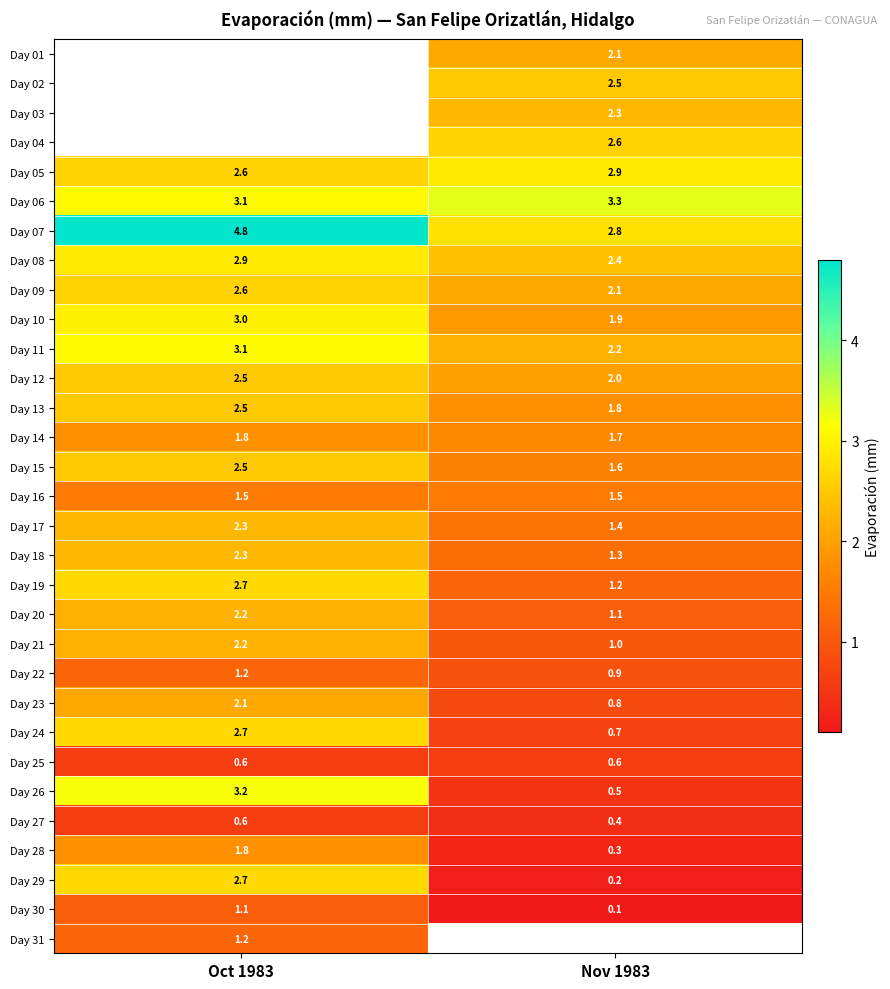

How many data points in Day 19 are above 2?

1